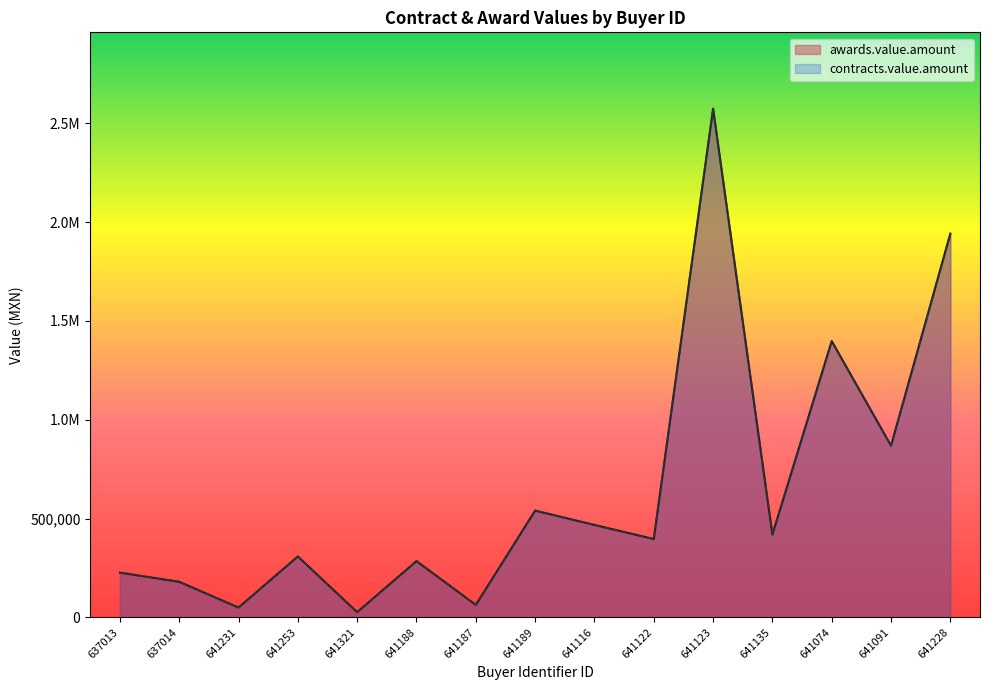

What position from the right is 641321?

11